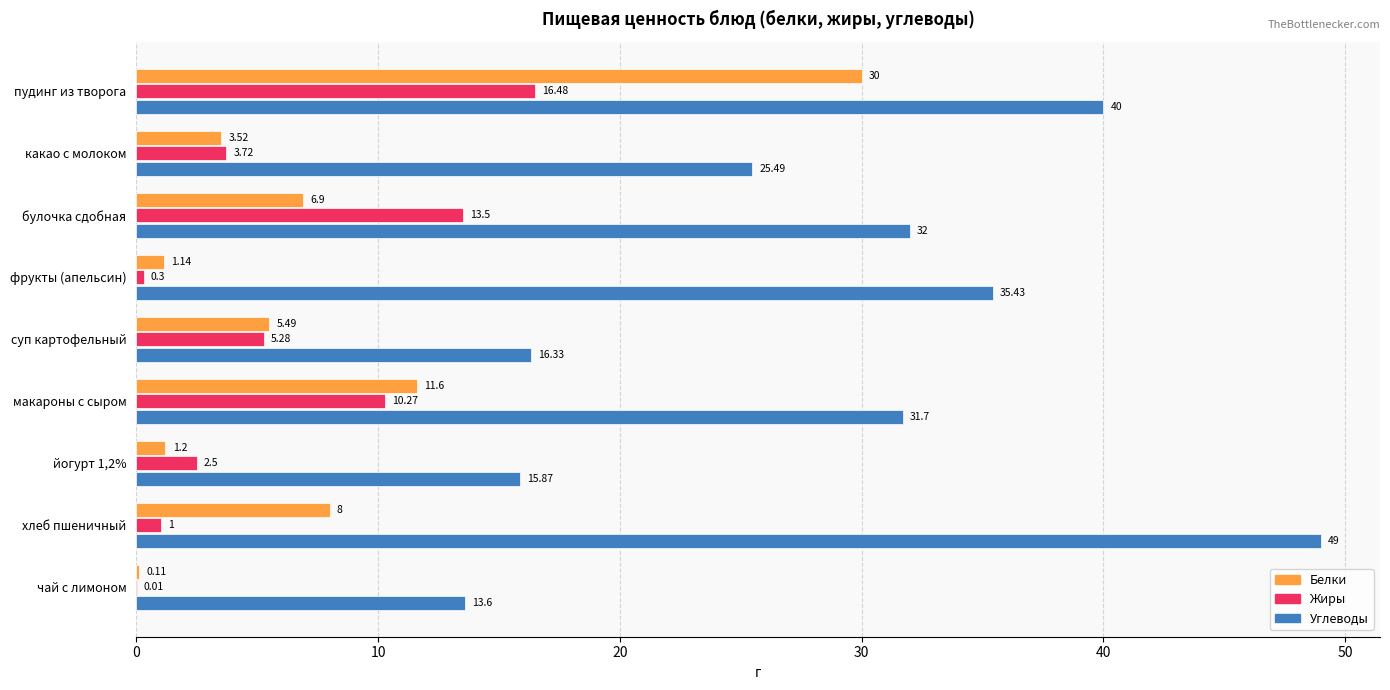

Which category has the highest value across all series?

хлеб пшеничный